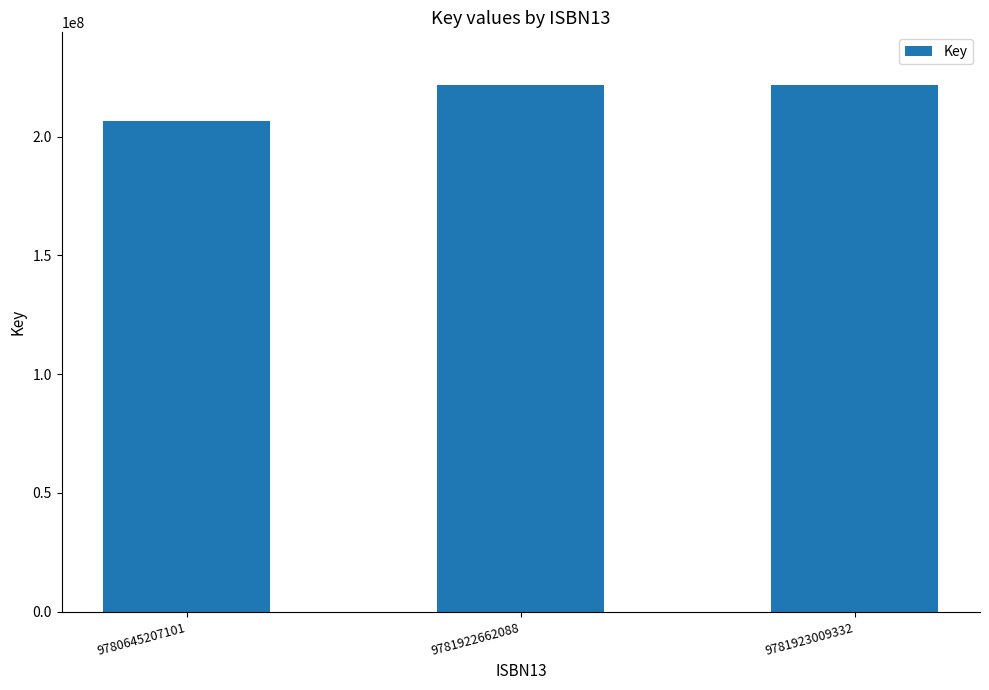

What is the sum of the values at 9781922662088 and 9781923009332?

443386310